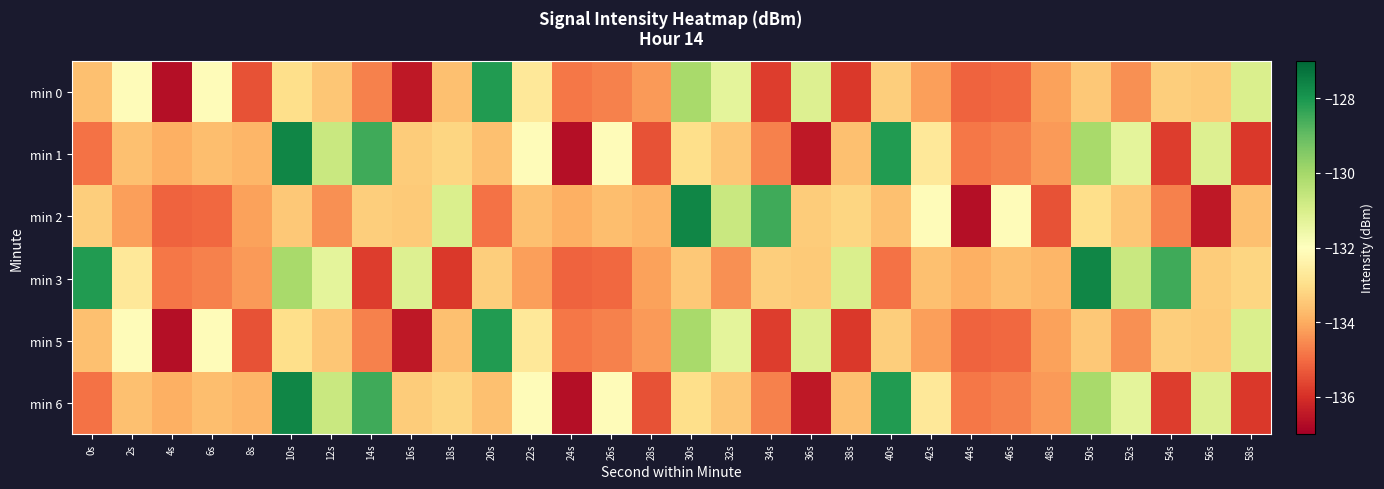

List the series in order of their peak value, highest first.

min 1, min 2, min 3, min 6, min 0, min 5